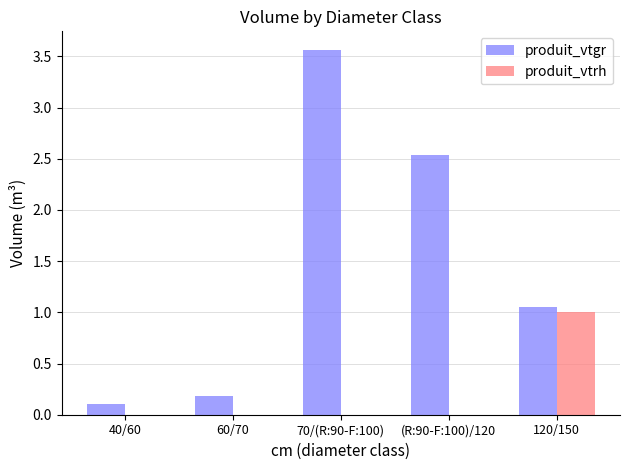

What is the spread (max minus min) of values at 40/60?

0.1